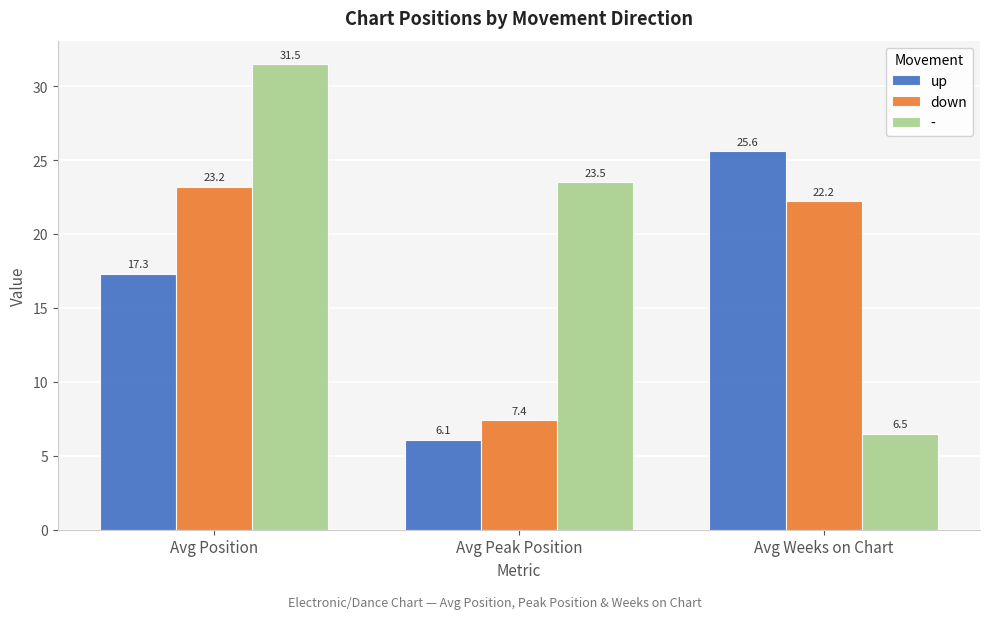

What is the difference between the up values at Avg Weeks on Chart and Avg Position?

8.3